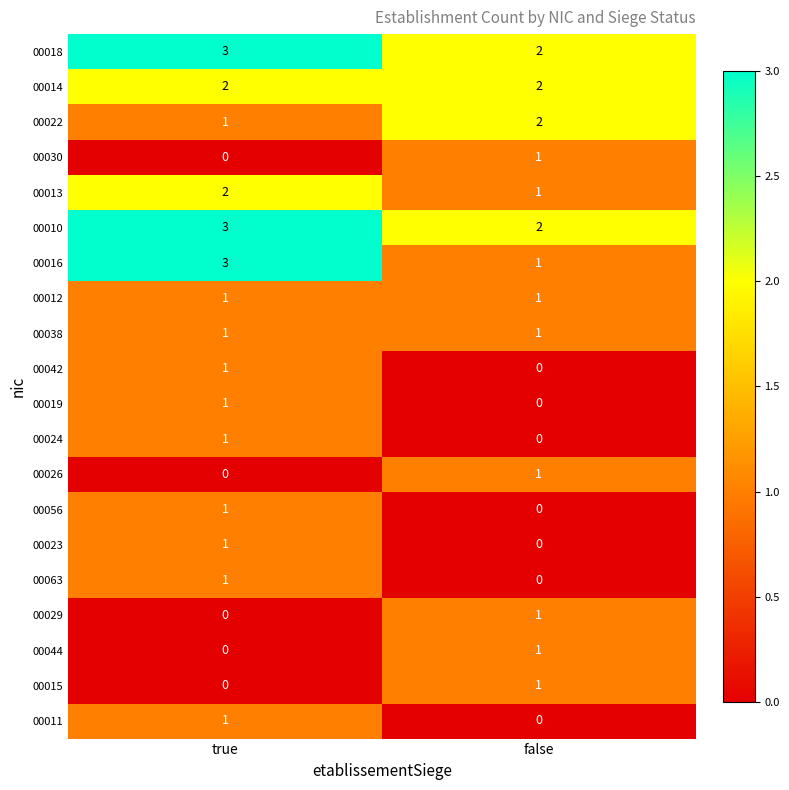

Is the value of 00030 at true greater than the value of 00012 at false?

No